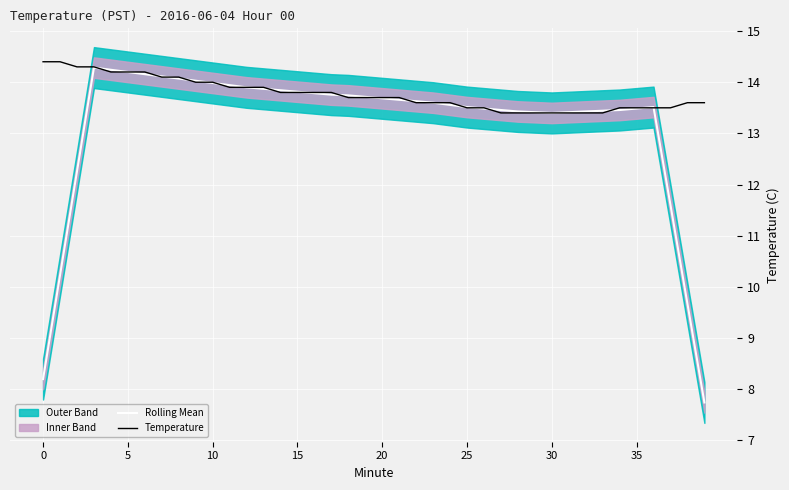

The value of Temperature at 0 is 6.8. True or false?

False